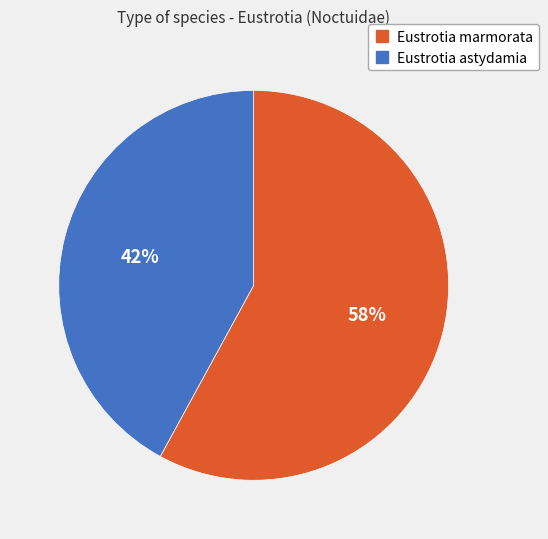

Is there any slice that represents more than half of the pie?

Yes